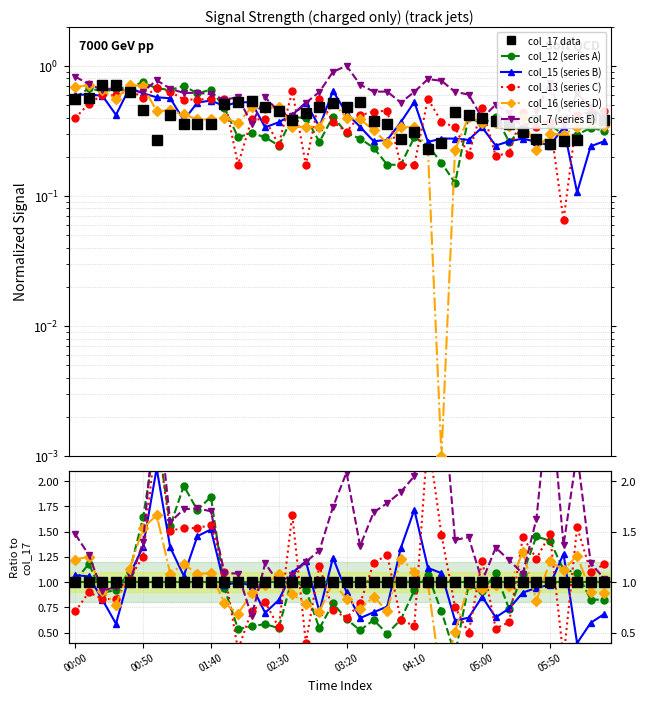

What is the value of the col_12 (series A) point at the 5th from the left?

1.1